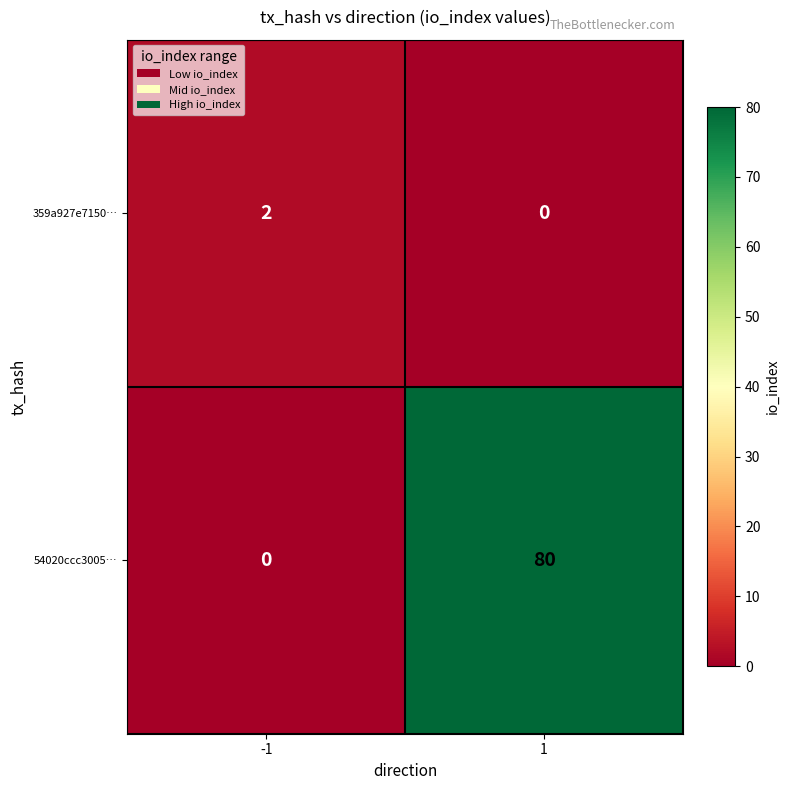

How many data points in 54020ccc3005… are less than 80?

1